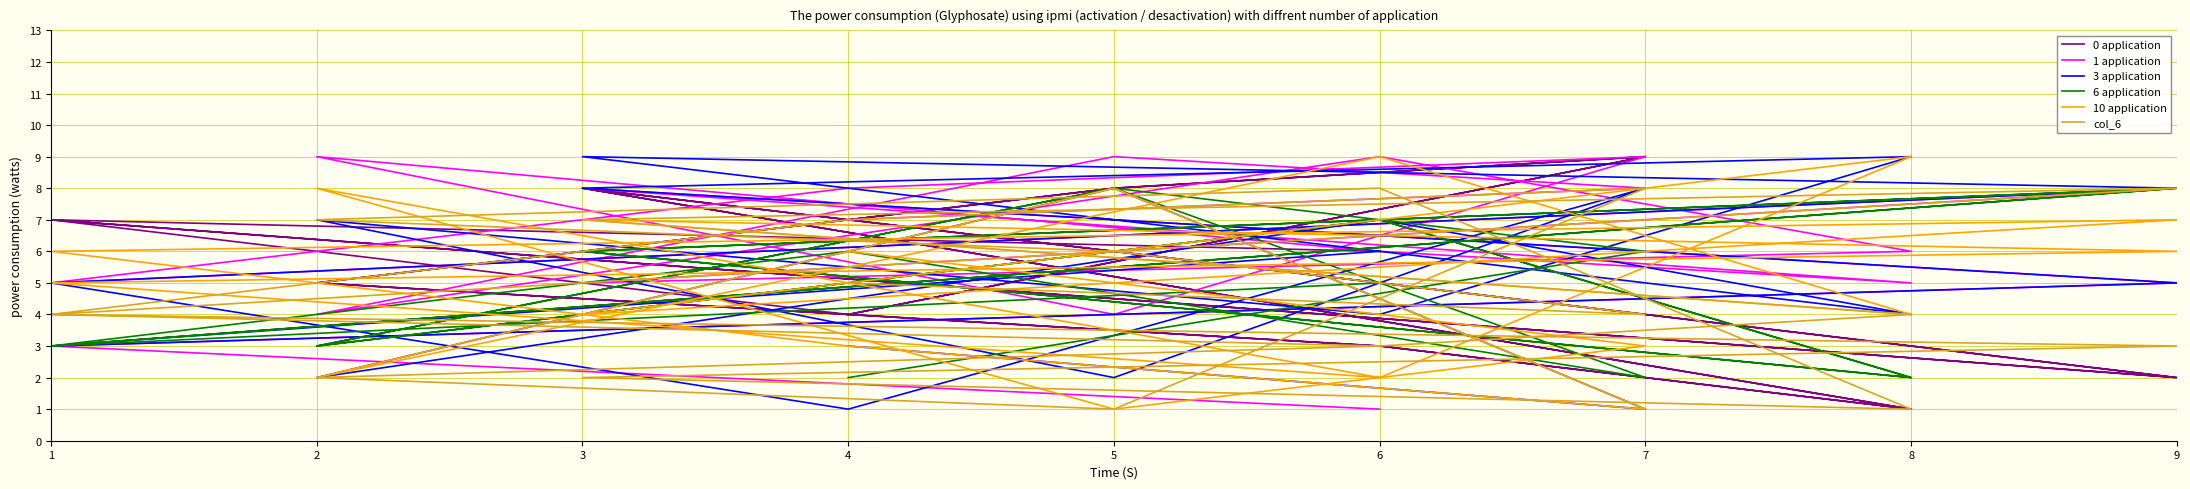

The value of 6 application at 9 is 8. True or false?

True